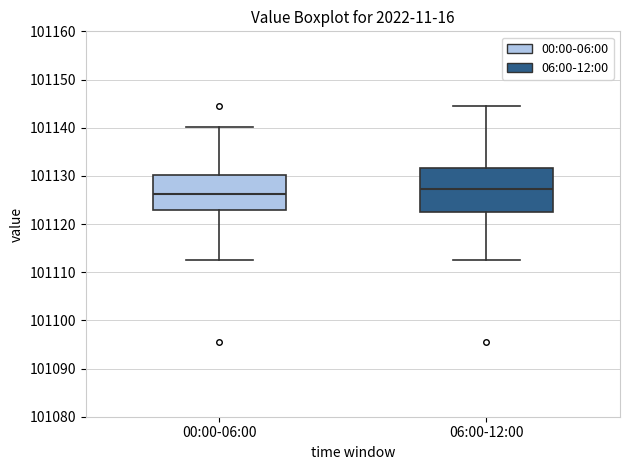

Reading left to right, read every box against the y-axis: the position of its median line, the range the box covers, and the ends of its whiskers. The values are not printed on the chart, so give them approximately, as read against the axis.

00:00-06:00: median 101126, box 101123 to 101130, whiskers 101113 to 101140
06:00-12:00: median 101127, box 101122 to 101132, whiskers 101113 to 101144